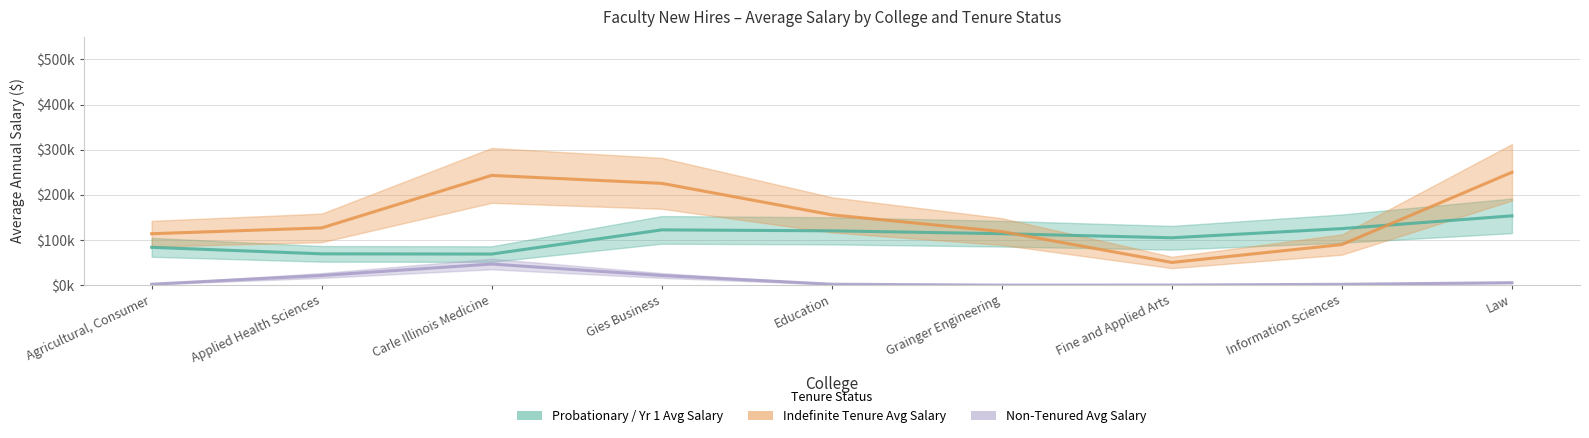

True or false: Indefinite Tenure Avg Salary has more than 0 interior local peaks.

True